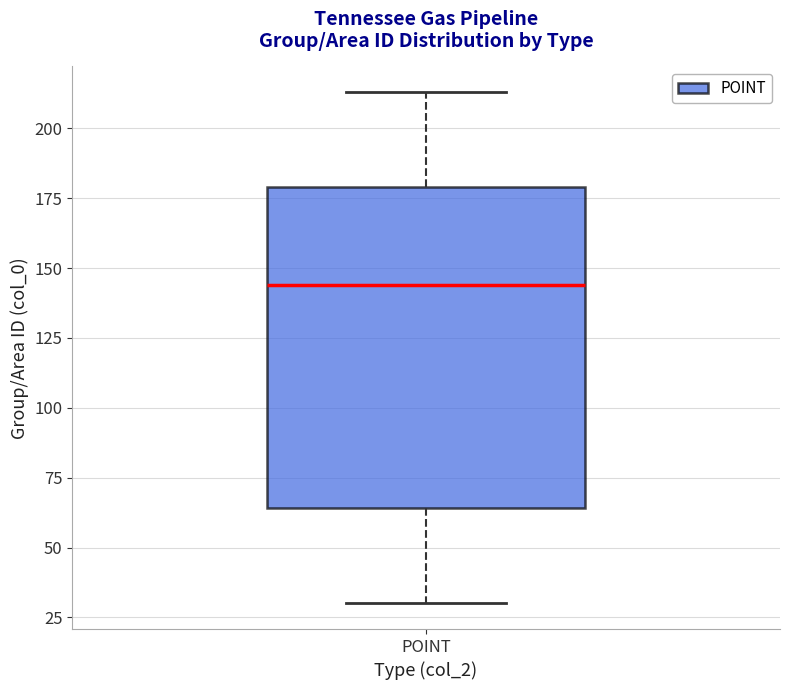

Where does the lower whisker of the box for POINT end on the y-axis? The values are not printed on the chart, so give them approximately, as read against the axis.

30